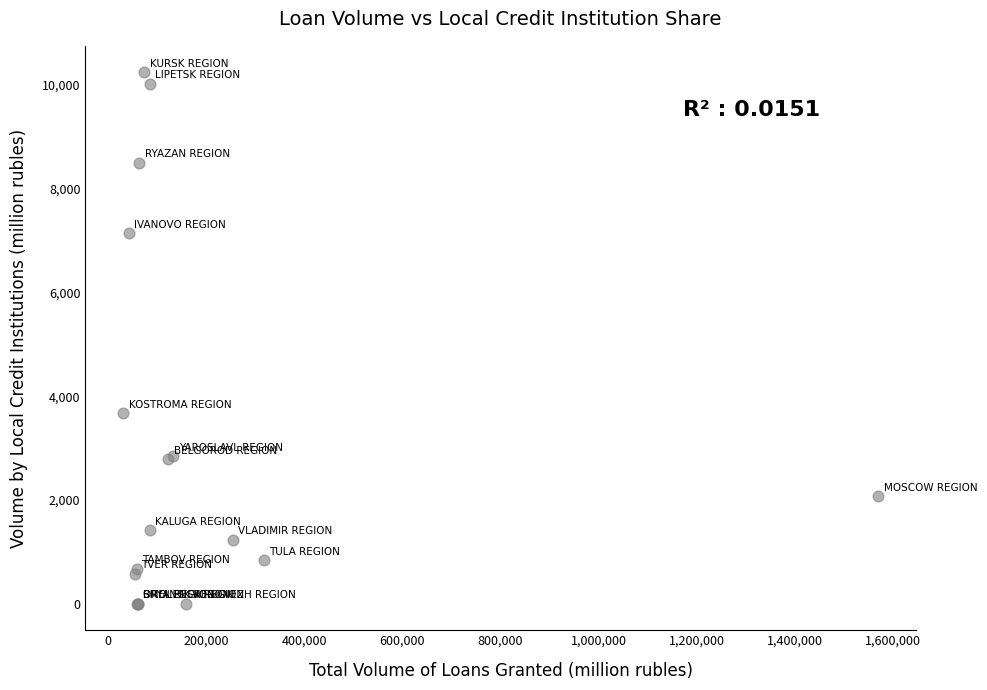

What Y value in the scatter plot is closest to 5120?

3669